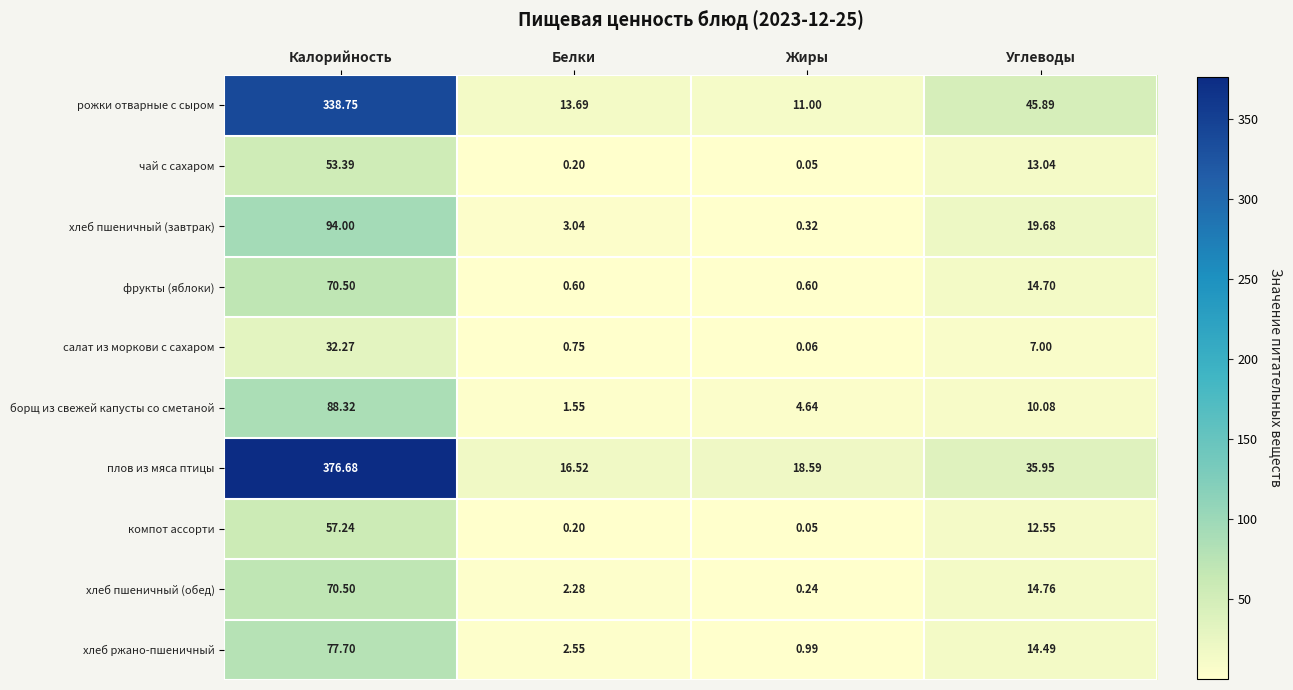

What is the total value across all series at Углеводы?

188.1